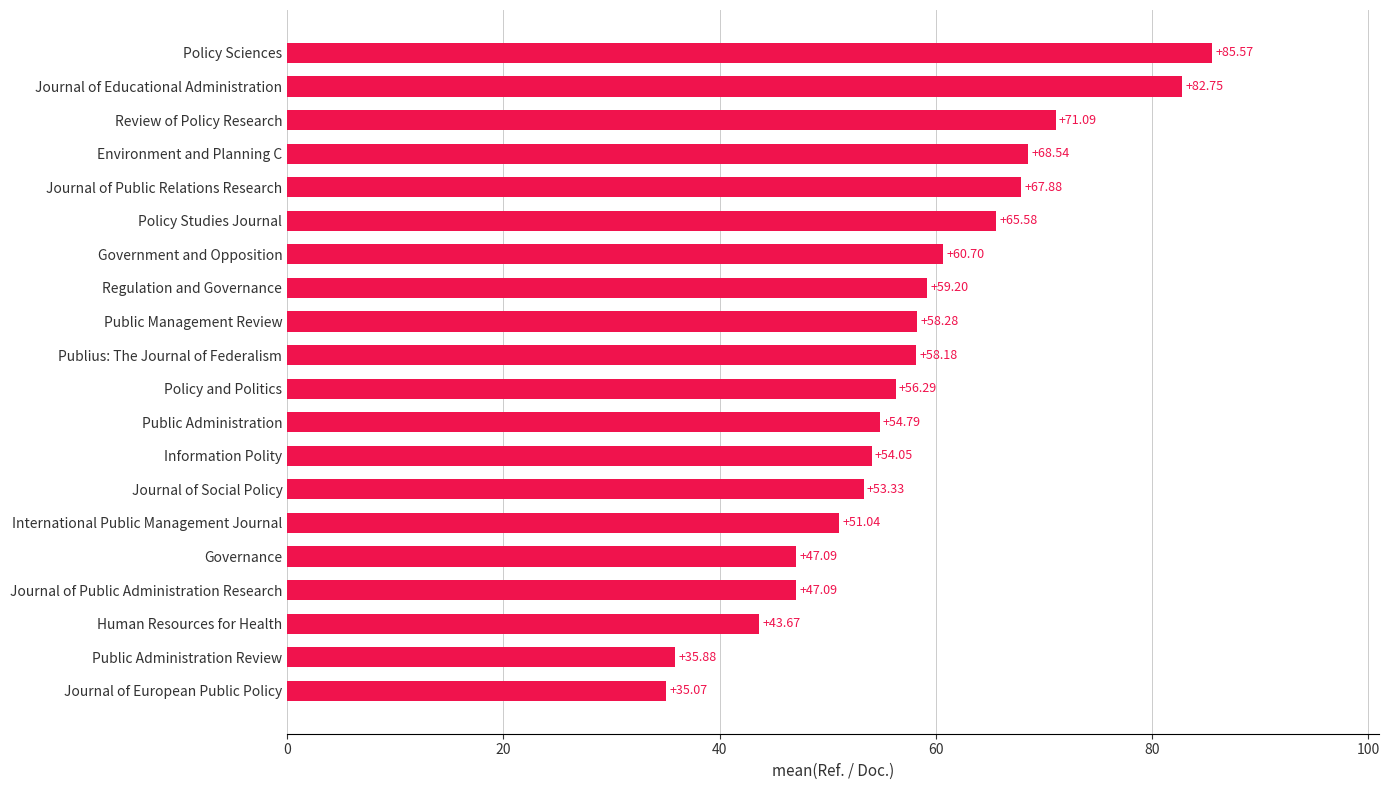

What is the difference between the maximum and second lowest values?

49.7